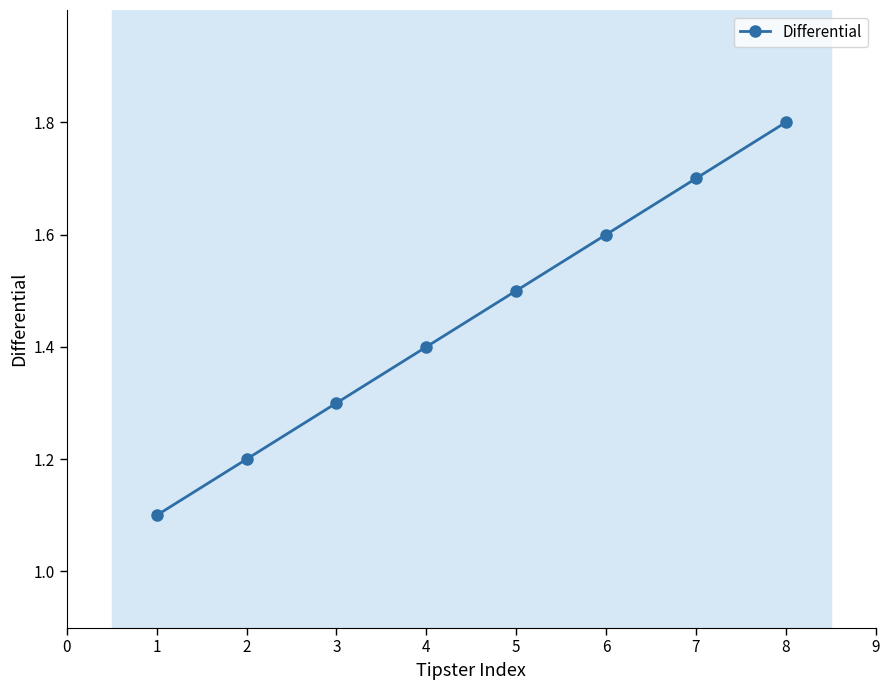

What is the maximum value shown in the chart?

1.8